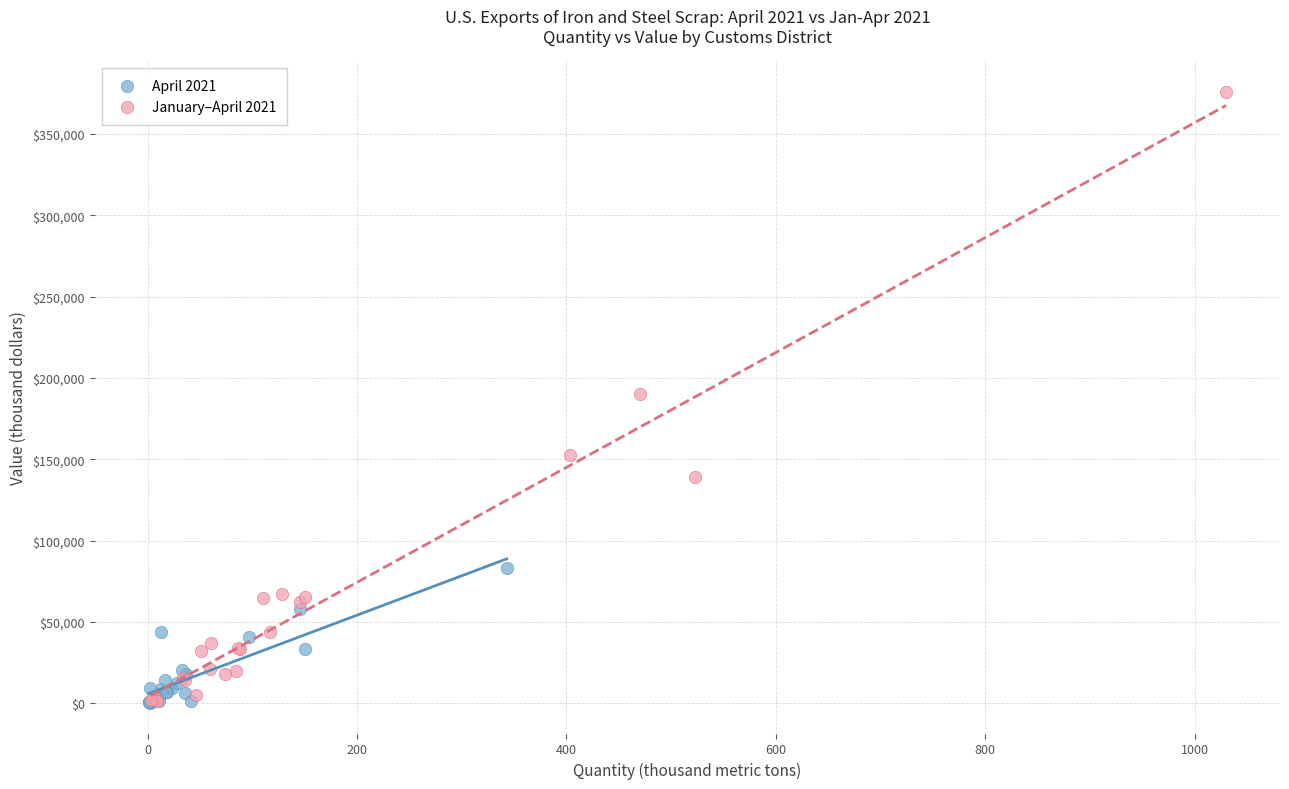

What are all the series names shown in the legend?

April 2021, January–April 2021